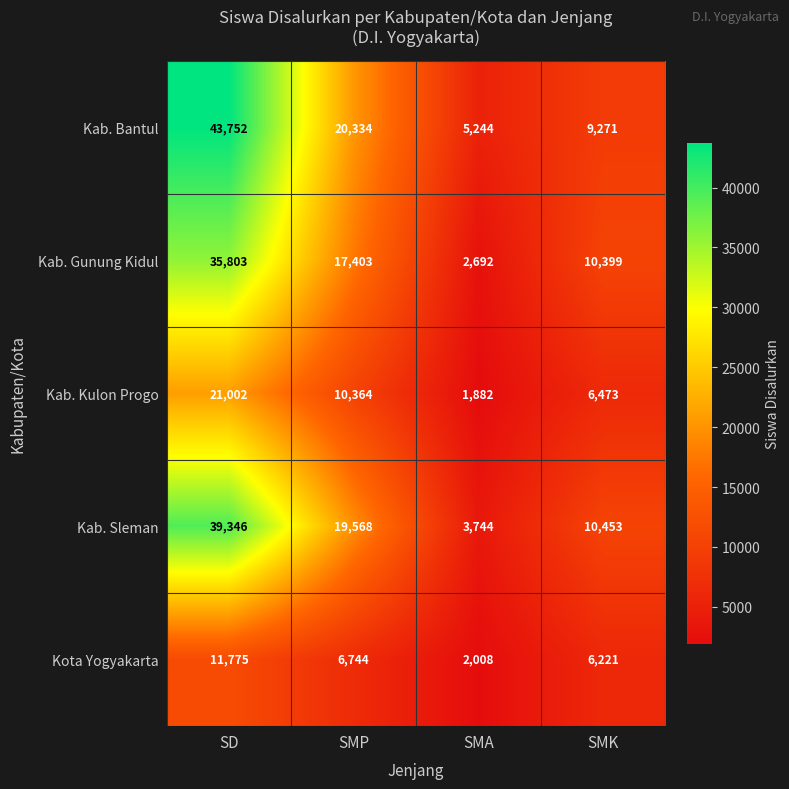

What value does the Kab. Gunung Kidul series have at SD, to the nearest 50?

35800